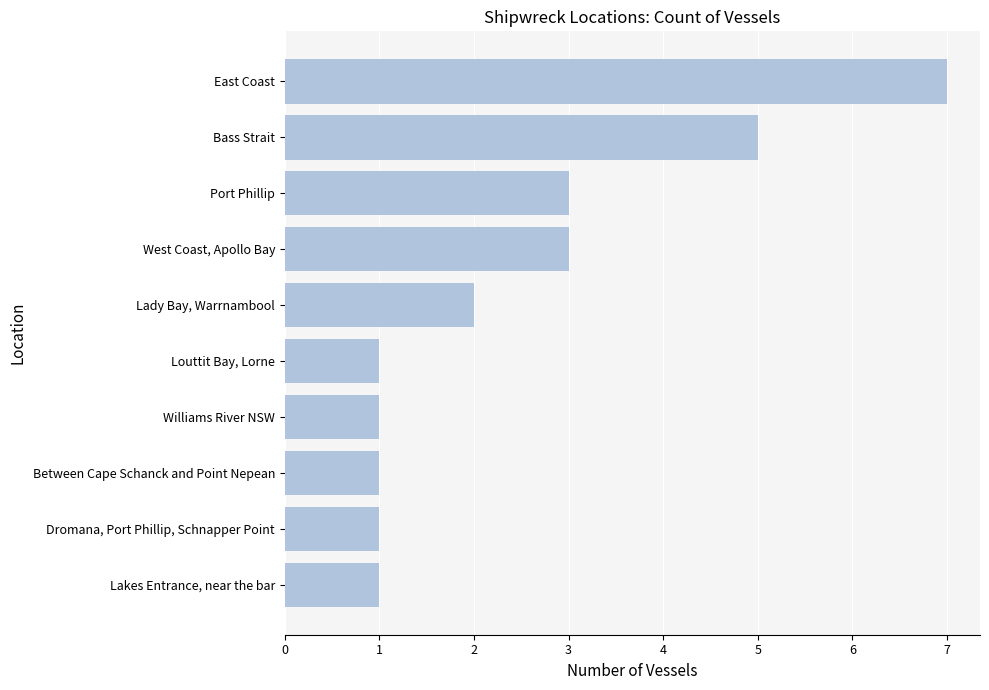

What is the change in value from Louttit Bay, Lorne to Bass Strait?

+4